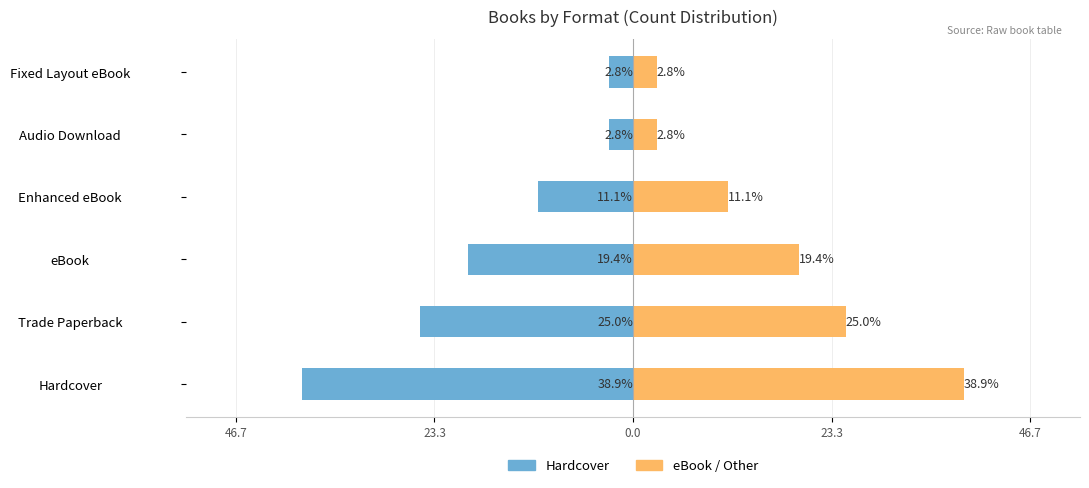

What are all the series names shown in the legend?

Hardcover, eBook/Other